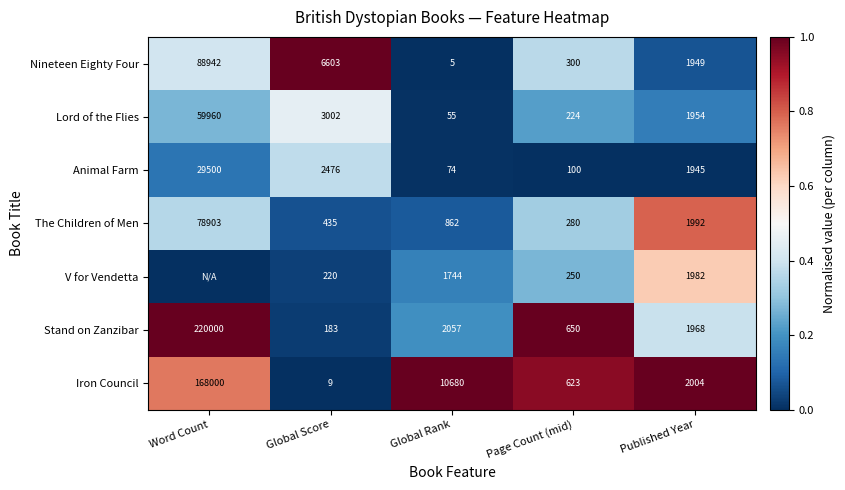

What is the sum of all Stand on Zanzibar values?

224858